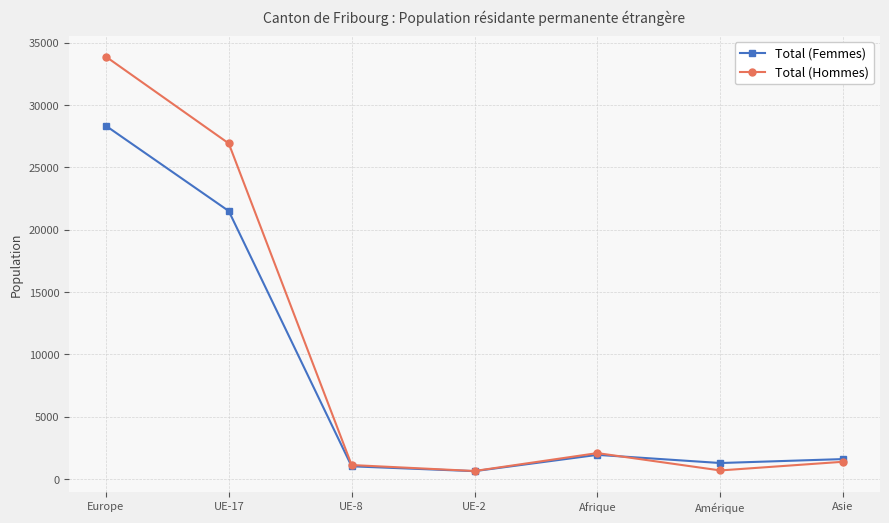

Rank the series by their average value, from highest to lowest.

Total (Hommes), Total (Femmes)